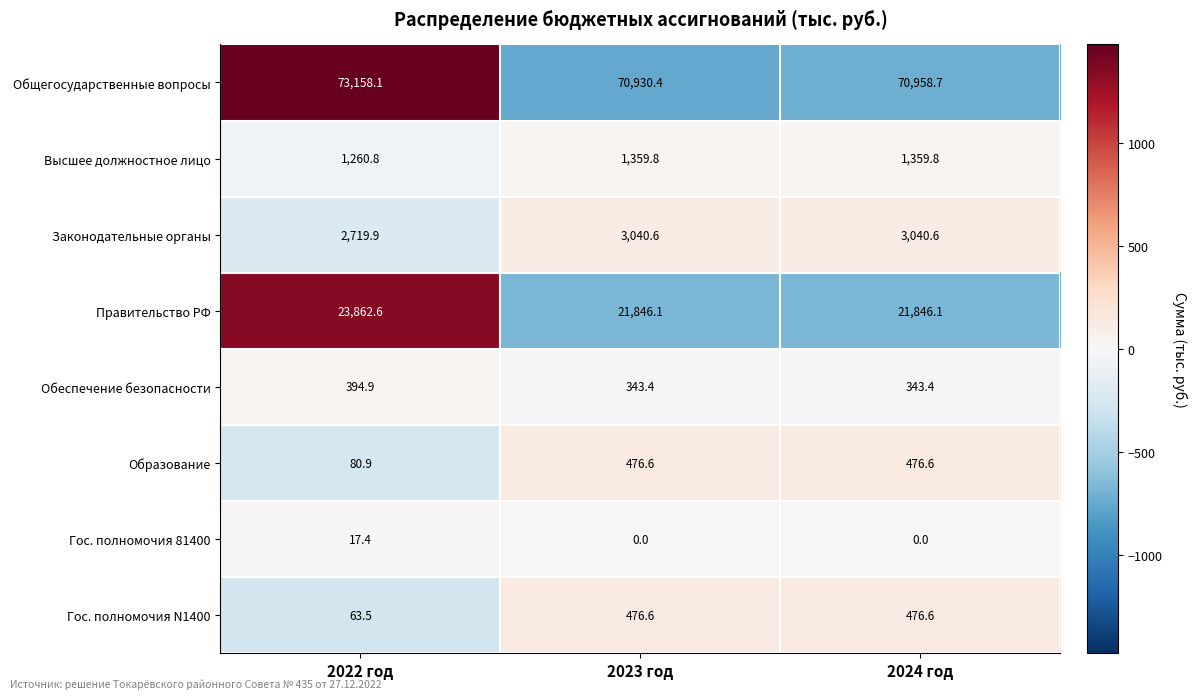

At which category does the chart reach its peak across all series?

2022 год